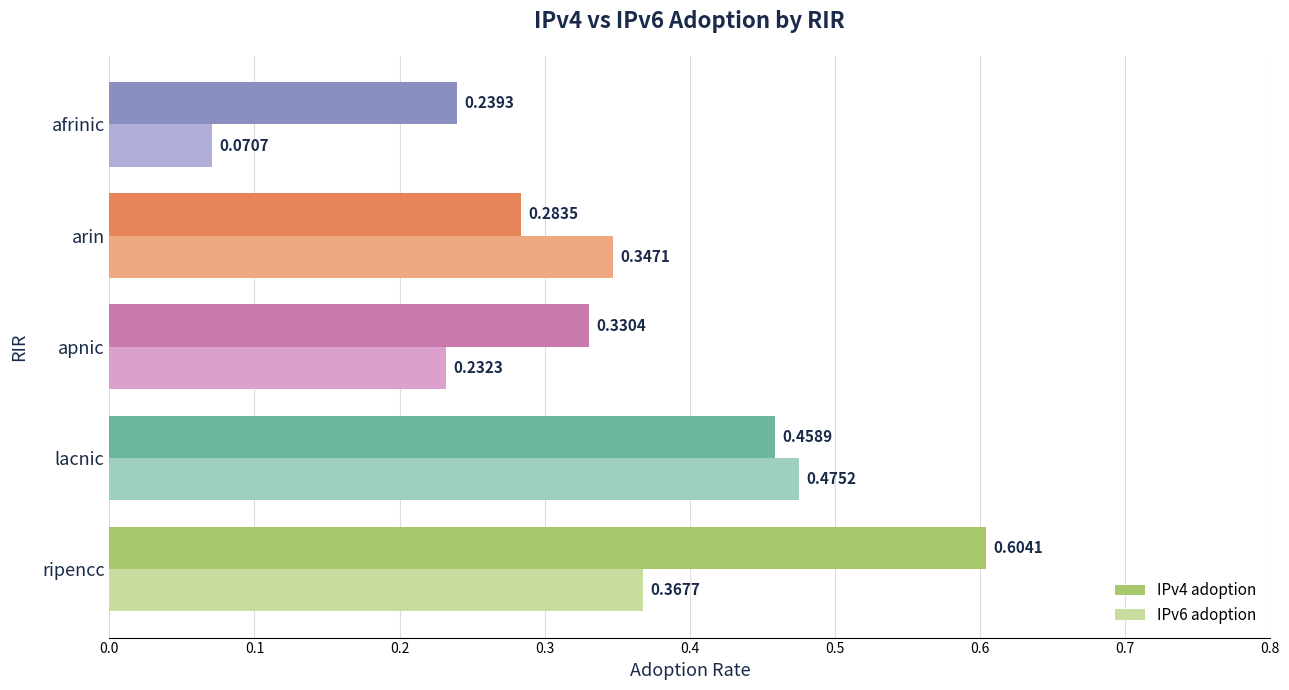

Which category has the highest value in the IPv6 adoption series?

lacnic